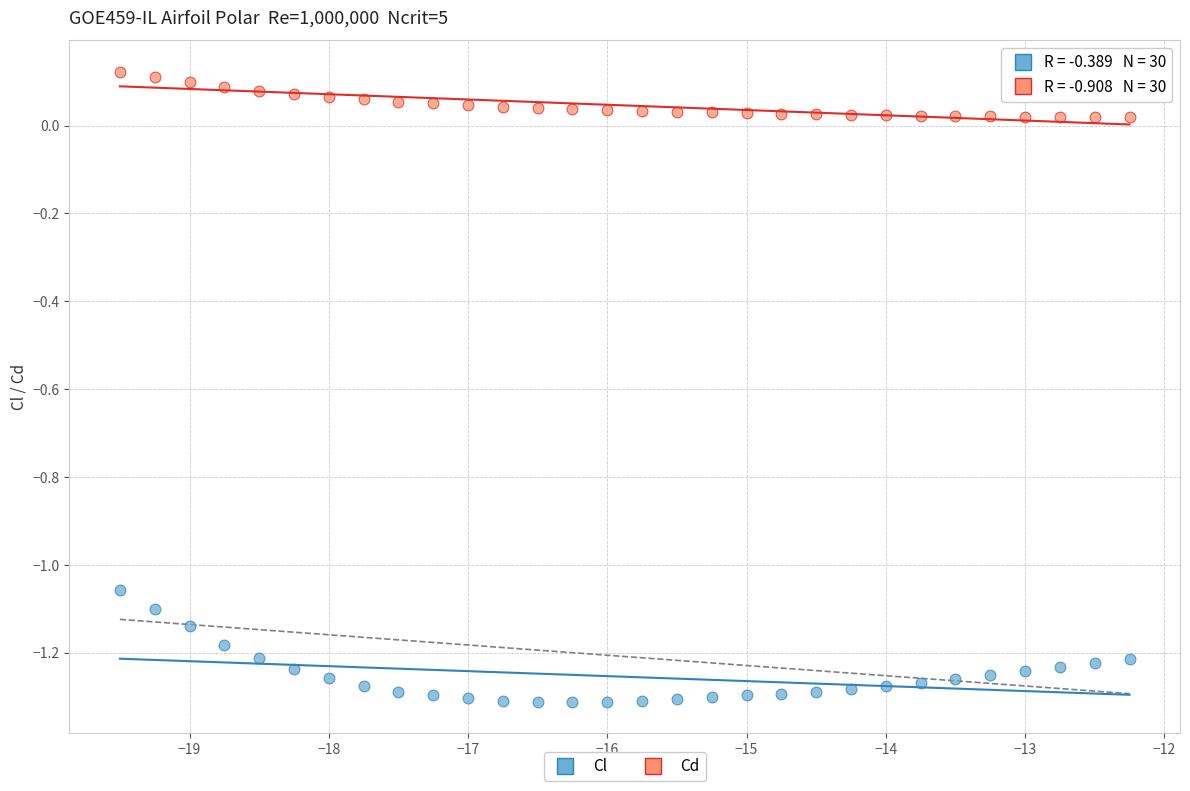

Across all data points, what is the range of X values (max minus min)?

7.2